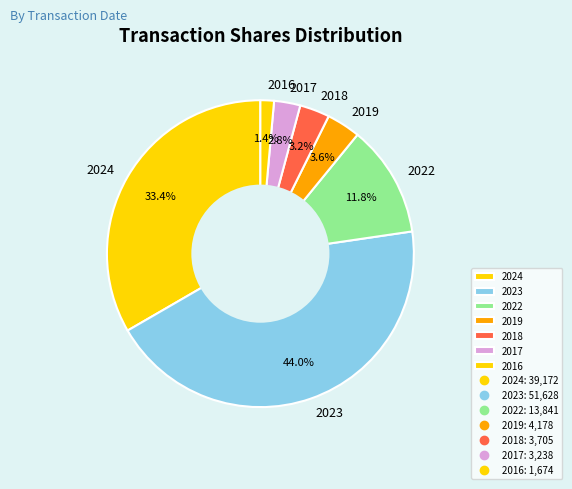

How many slices are in this pie chart?

7